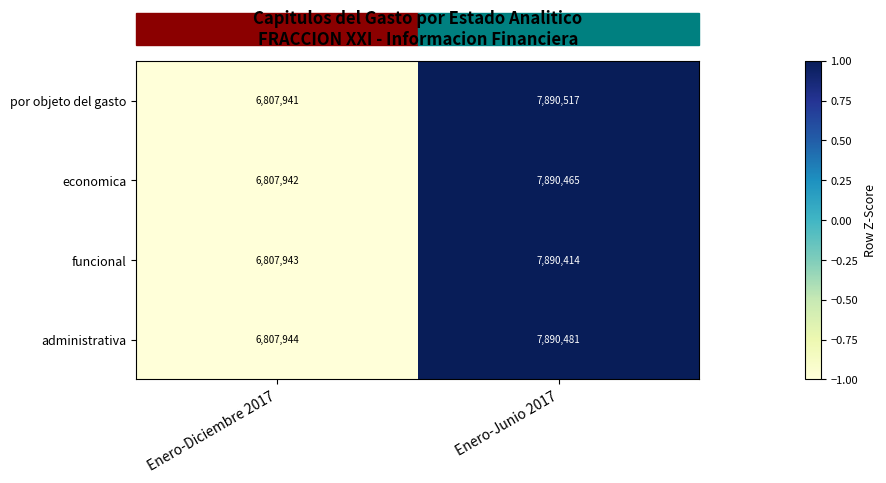

Is it true that economica equals 2680404 at Enero-Junio 2017?

False